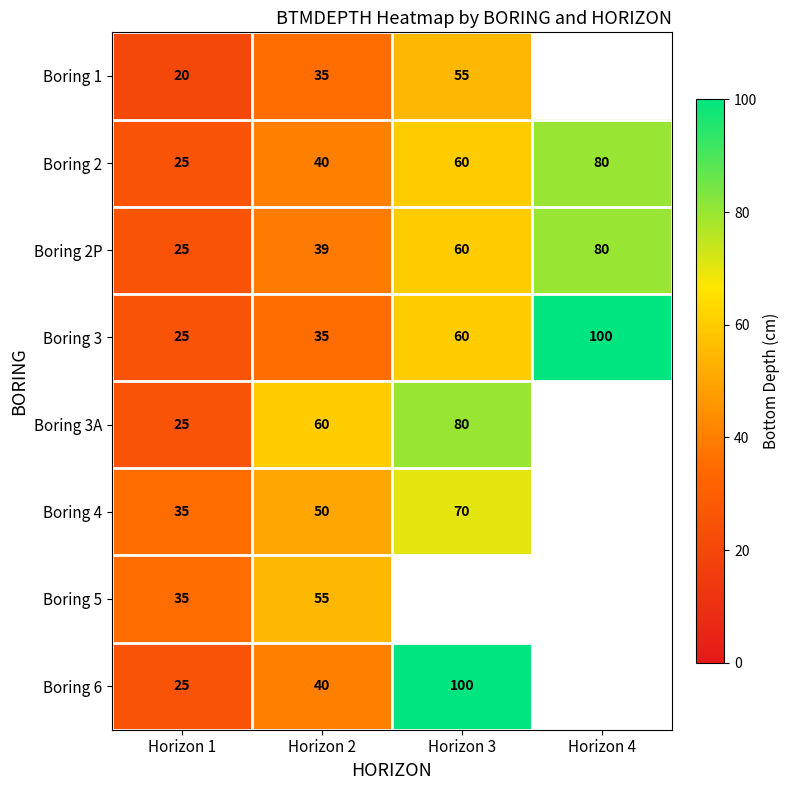

How many Boring 2 values are between 40 and 80?

3